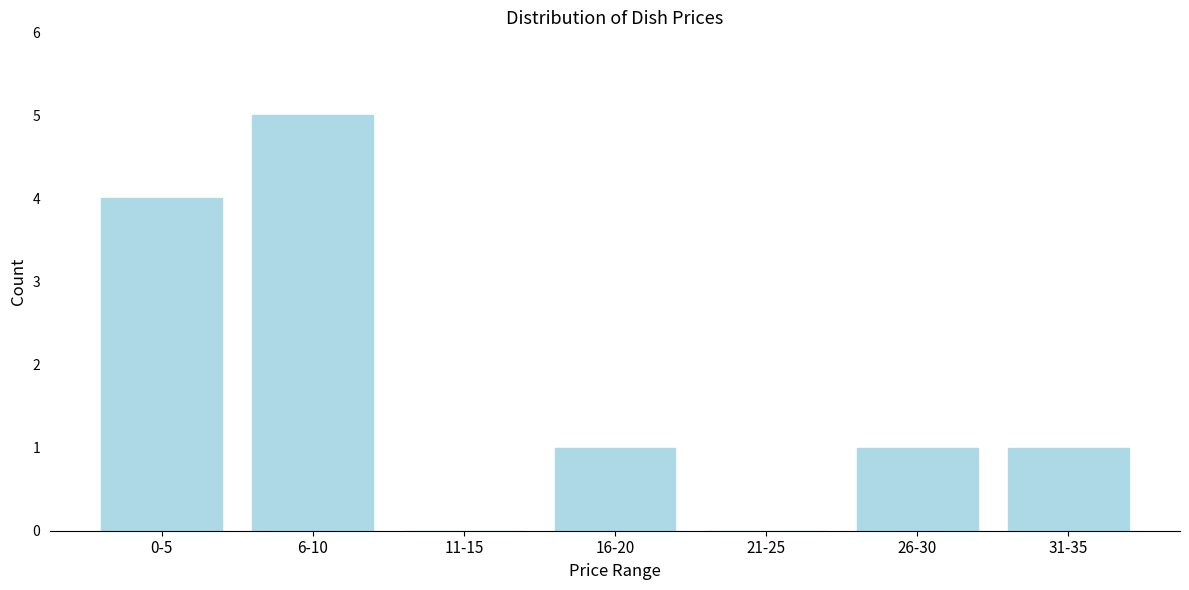

Reading left to right, what are all the values shown in this chart?

0-5=4	6-10=5	11-15=0	16-20=1	21-25=0	26-30=1	31-35=1